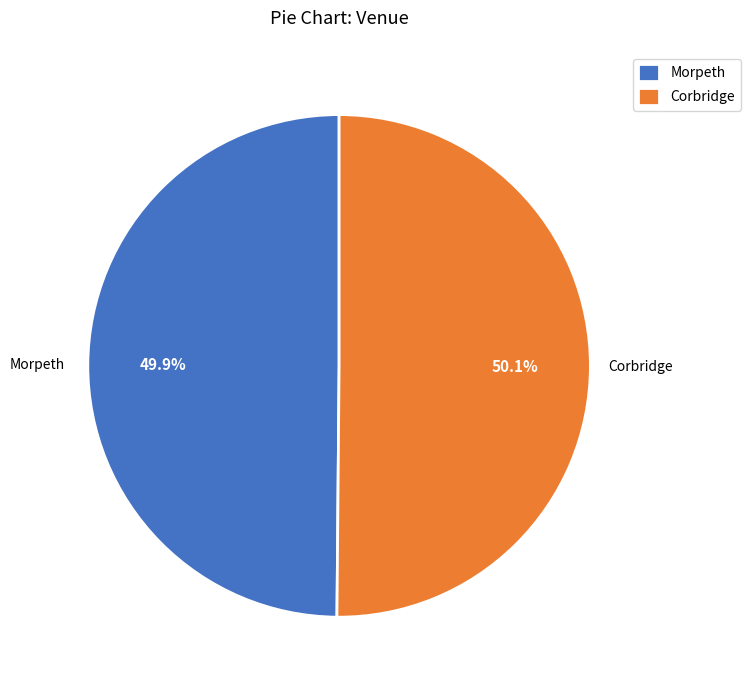

Is the sum of Corbridge and Morpeth greater than half?

Yes